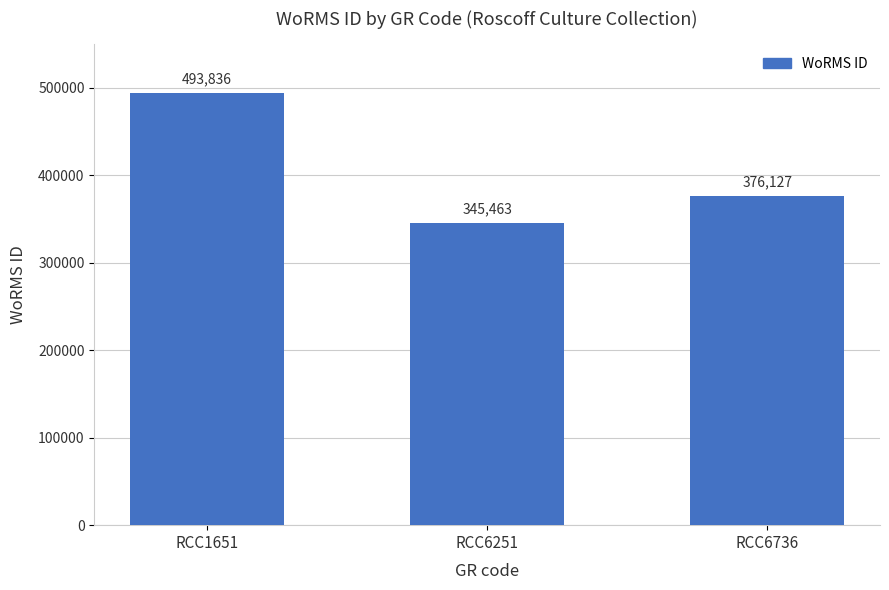

What is the value of the 3rd bar from the left?

376127